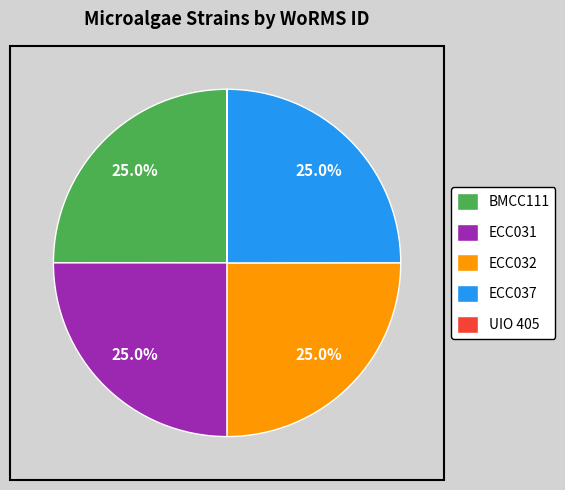

How much of the chart is everything except ECC037?

75.0%